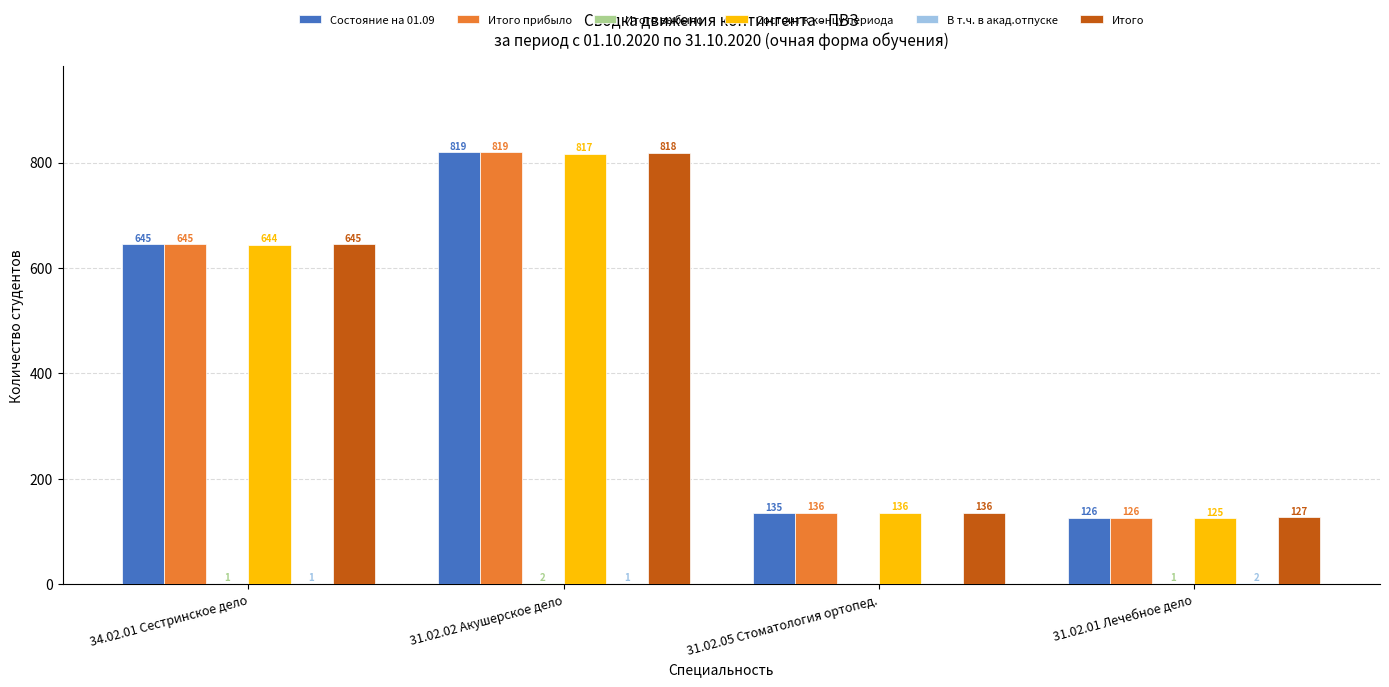

Is the value of Состояние на 01.09 at 31.02.05 Стоматология ортопед. greater than the value of Итого прибыло at 34.02.01 Сестринское дело?

No